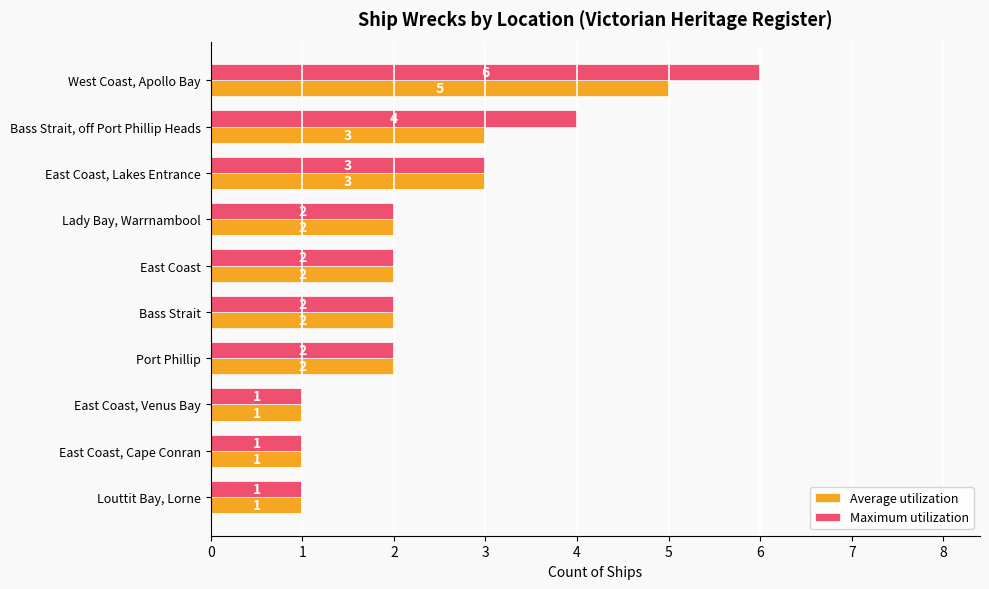

Where is Maximum utilization nearest to the value 3?

East Coast, Lakes Entrance